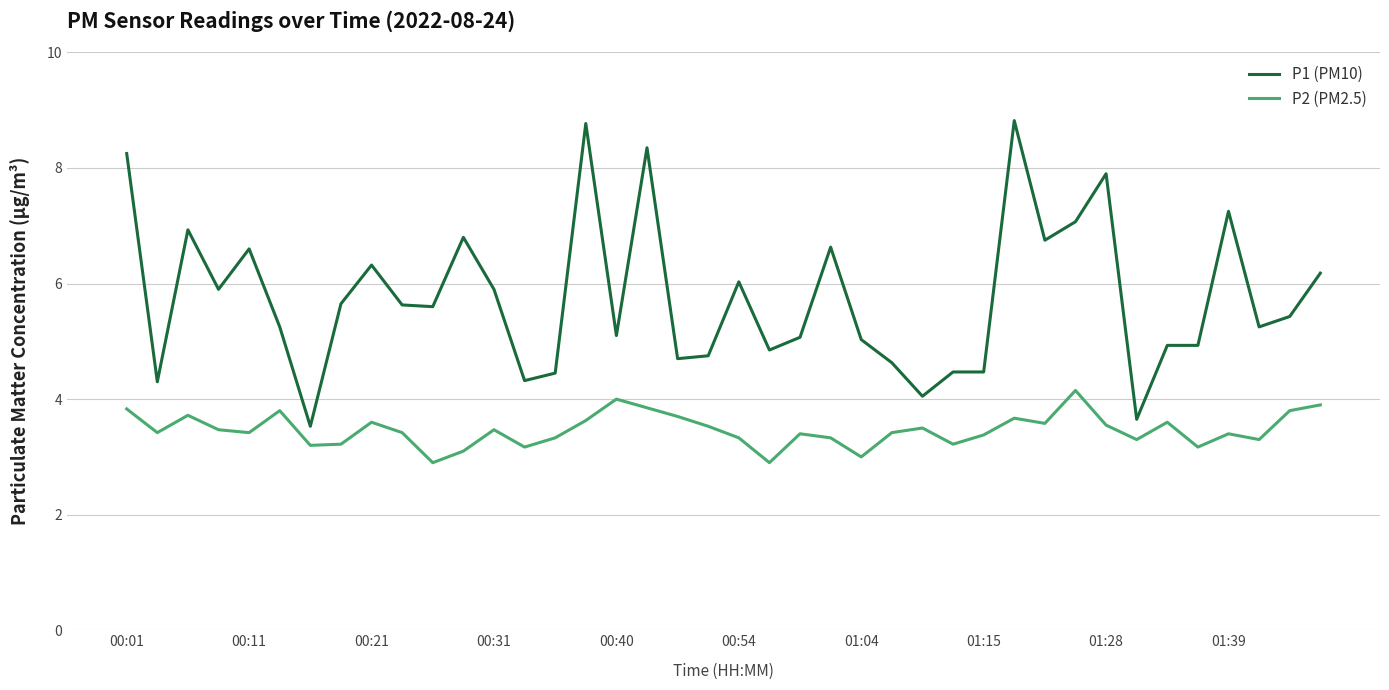

List the series in order of their overall mean, lowest first.

P2 (PM2.5), P1 (PM10)